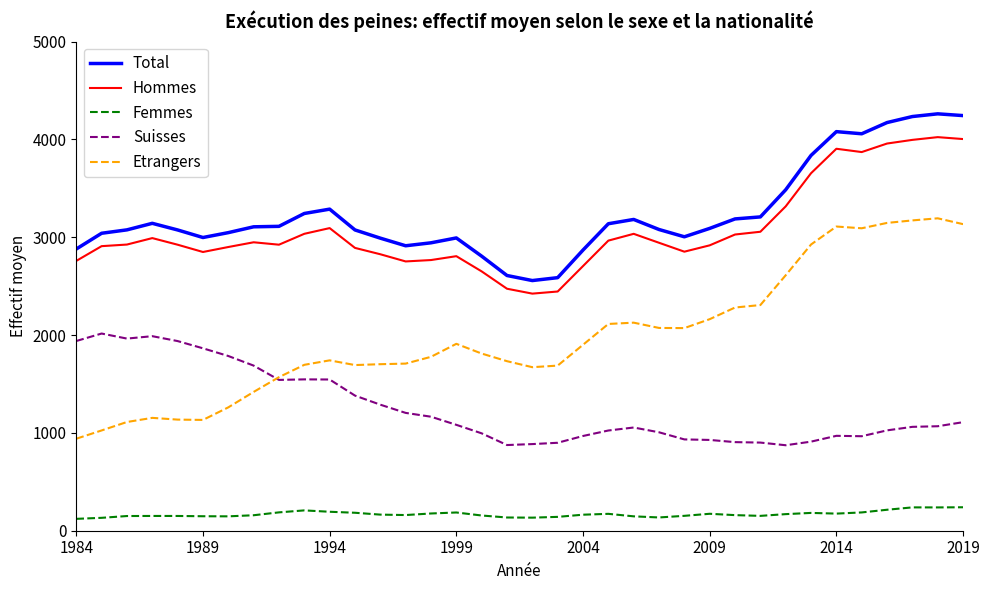

What is the maximum value for Suisses?

2015.6